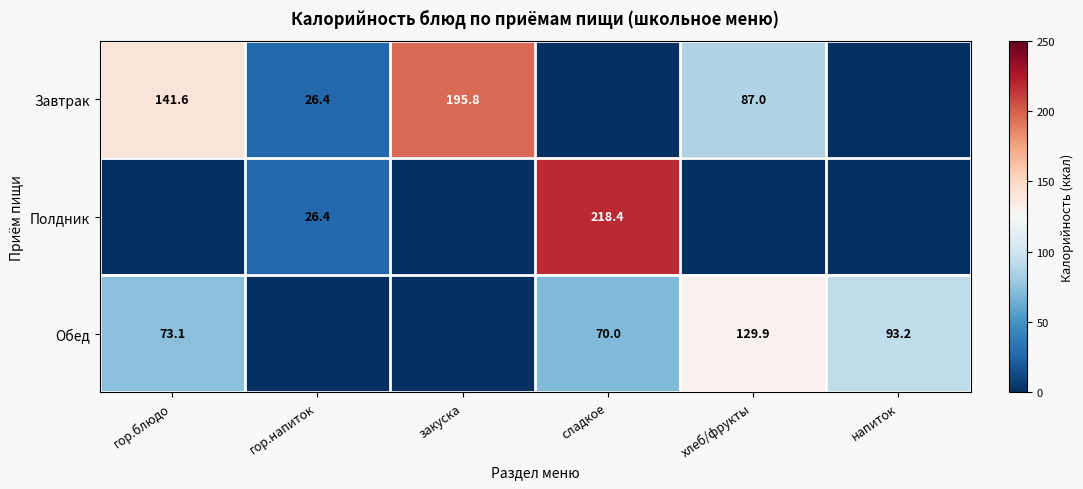

What is the maximum value shown in the chart?

218.4